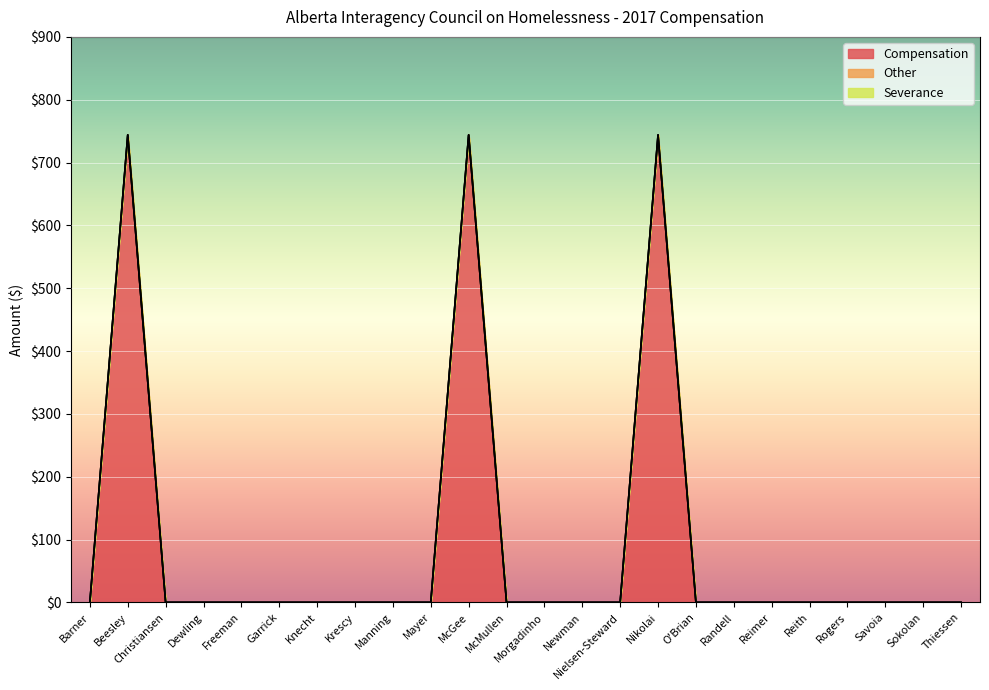

Does the chart display data point markers on the line(s)?

No